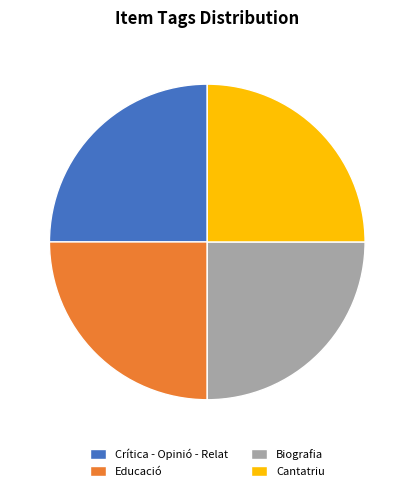

How many segments does this pie chart have?

4